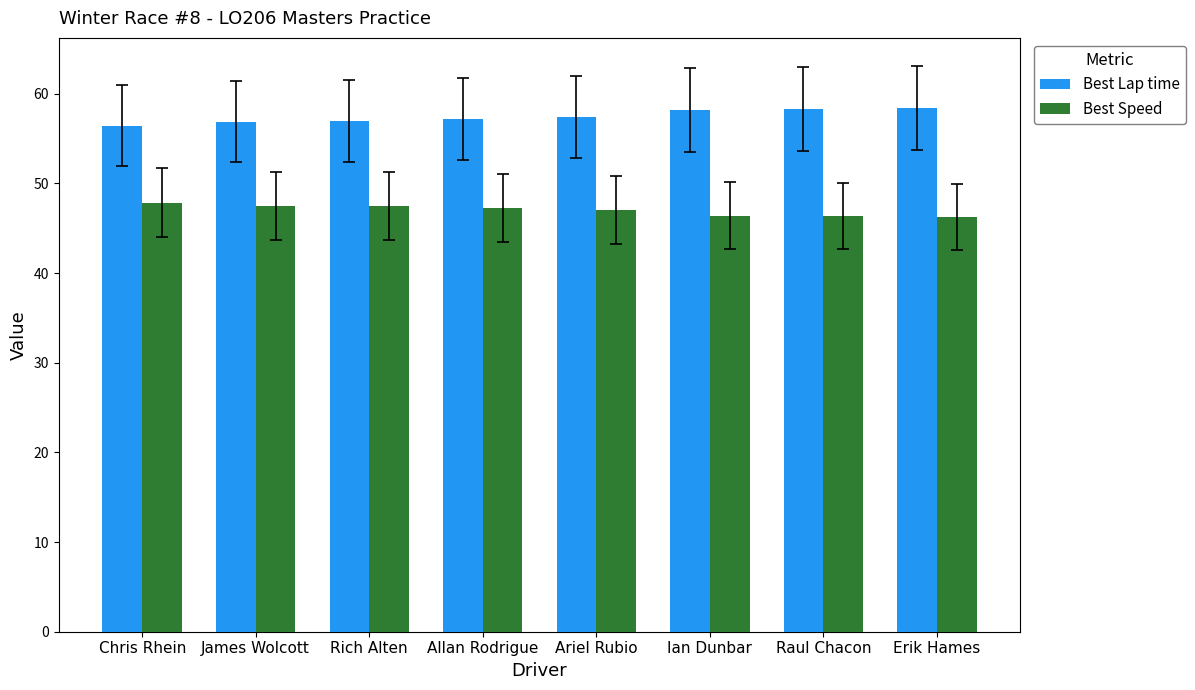

What is the label of the 4th bar from the left?

Allan Rodrigue